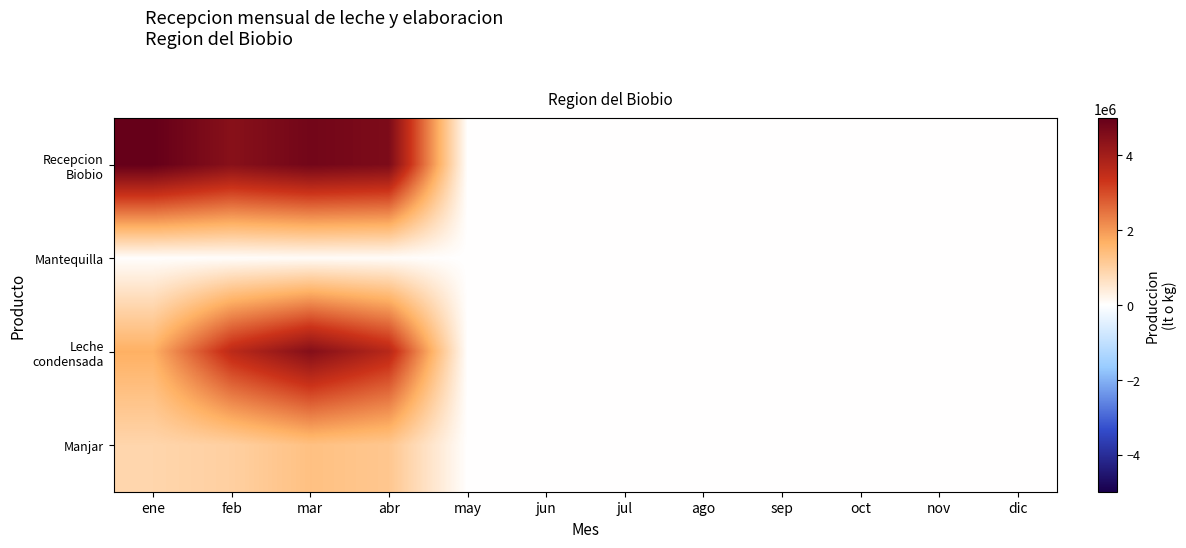

At jul, list the series in order from smallest to largest.

Recepcion Biobio, Mantequilla, Leche condensada, Manjar